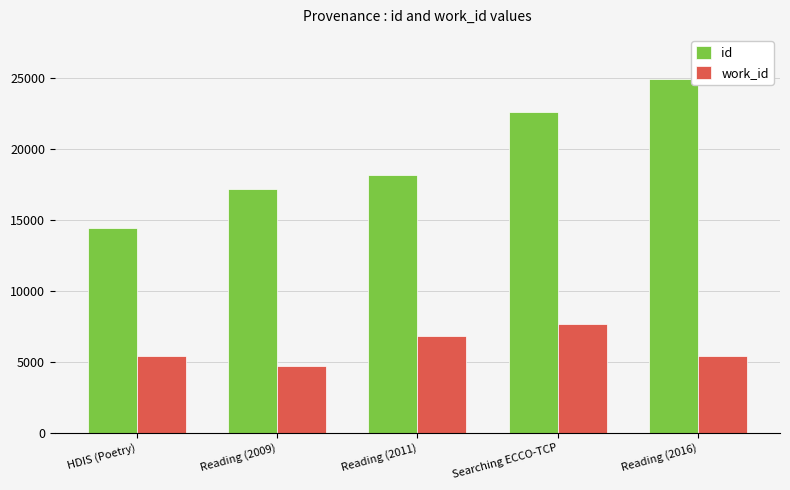

List the labels in order of id value, smallest first.

HDIS (Poetry), Reading (2009), Reading (2011), Searching ECCO-TCP, Reading (2016)